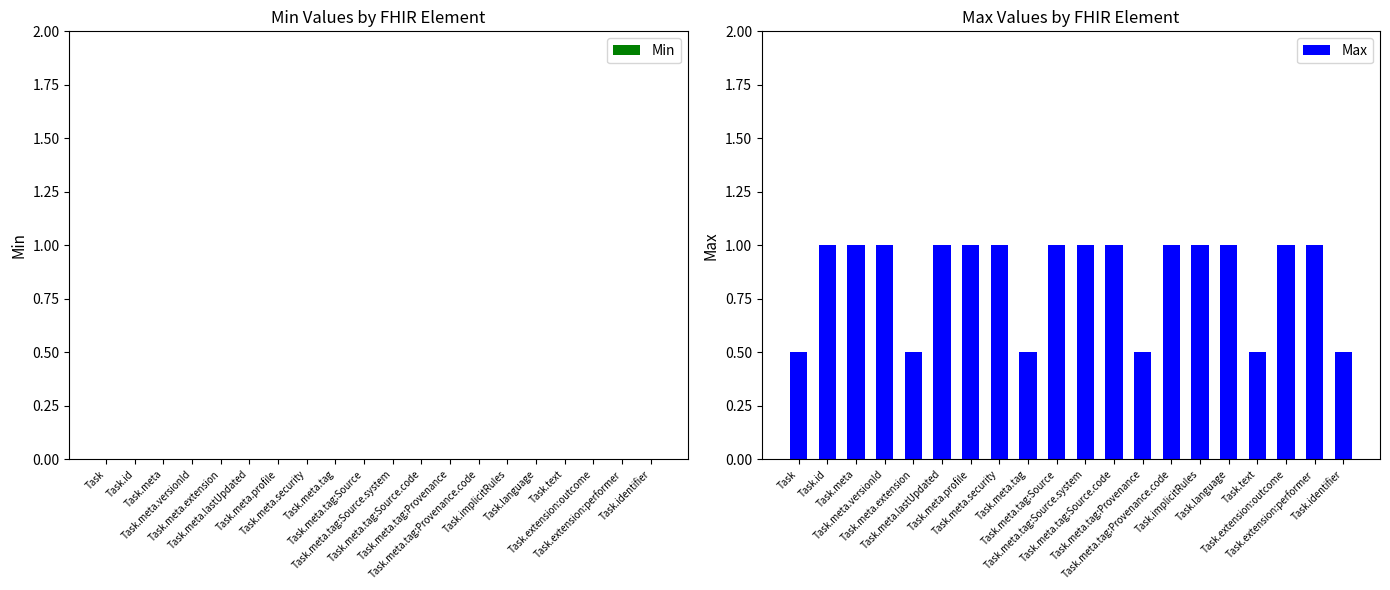

What is the value of the 6th bar from the left?

1.0